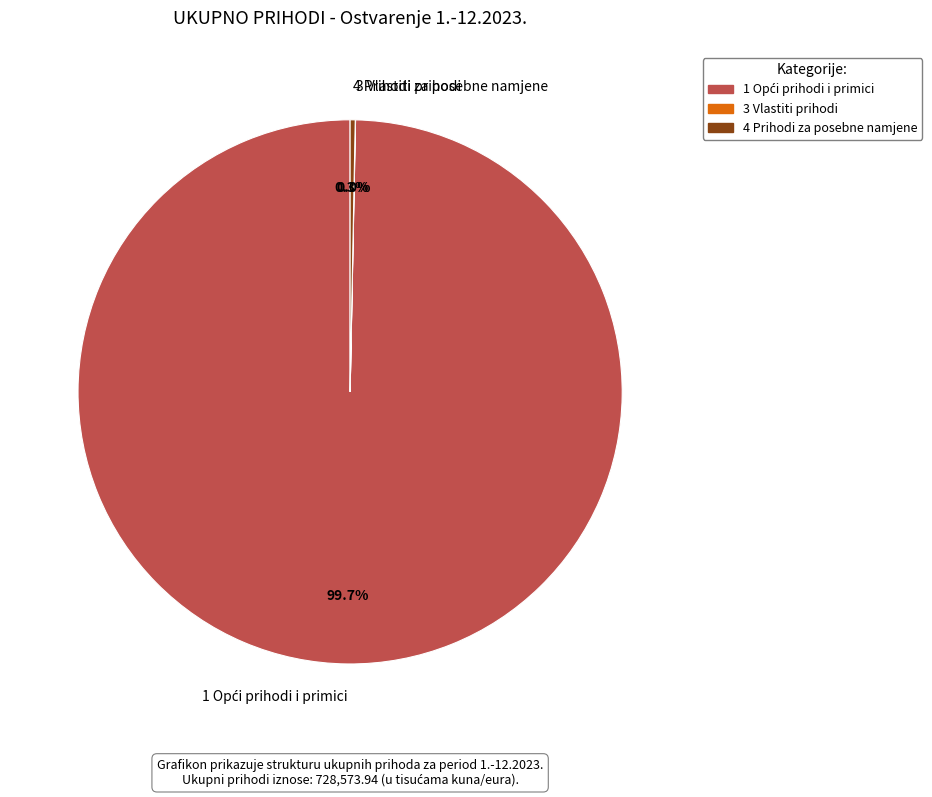

Is there a majority slice in this chart?

Yes